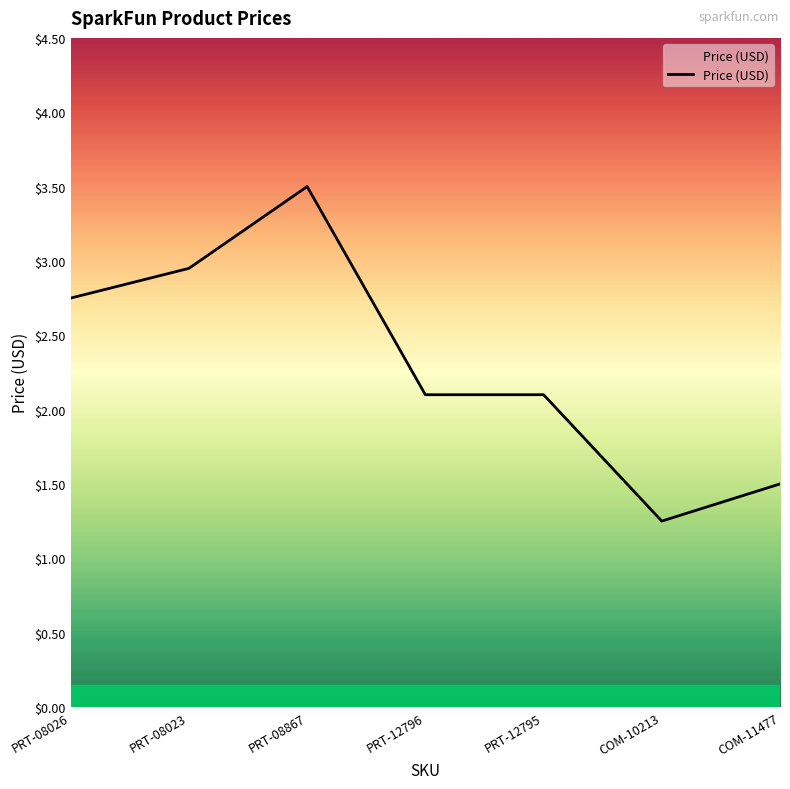

What position from the right is PRT-12796?

4